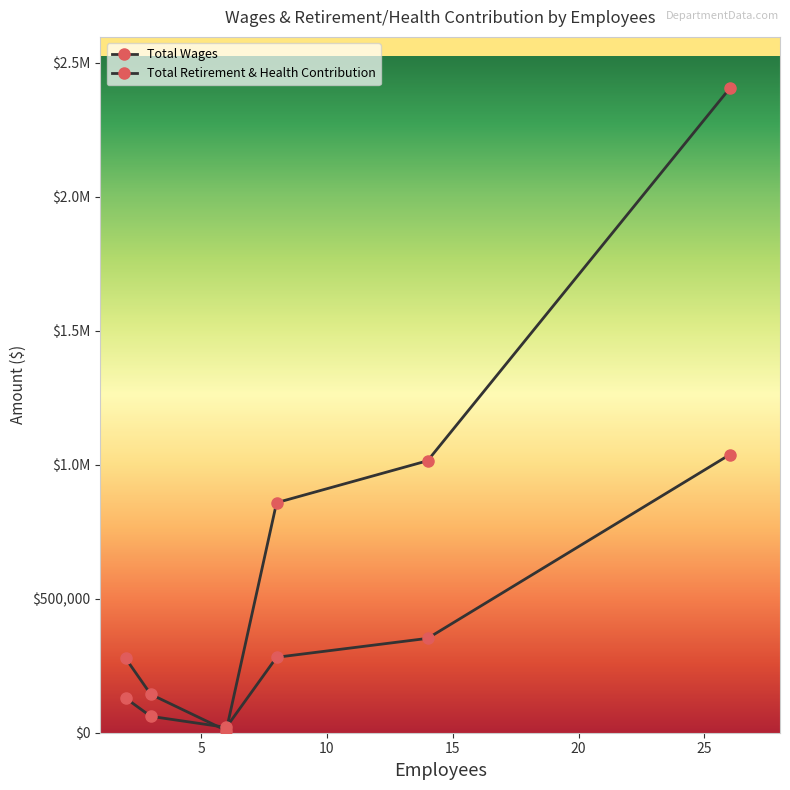

Is this an area chart (filled region under the line)?

No